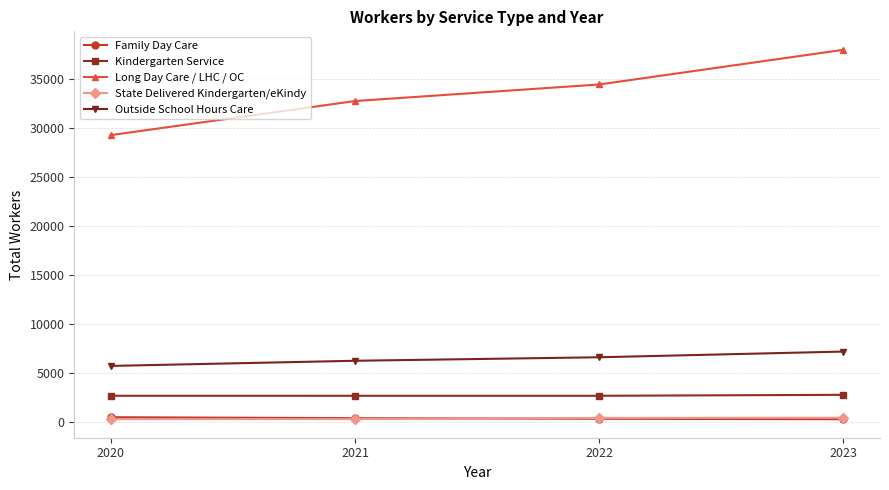

What value does the Kindergarten Service series have at 2020?

2722